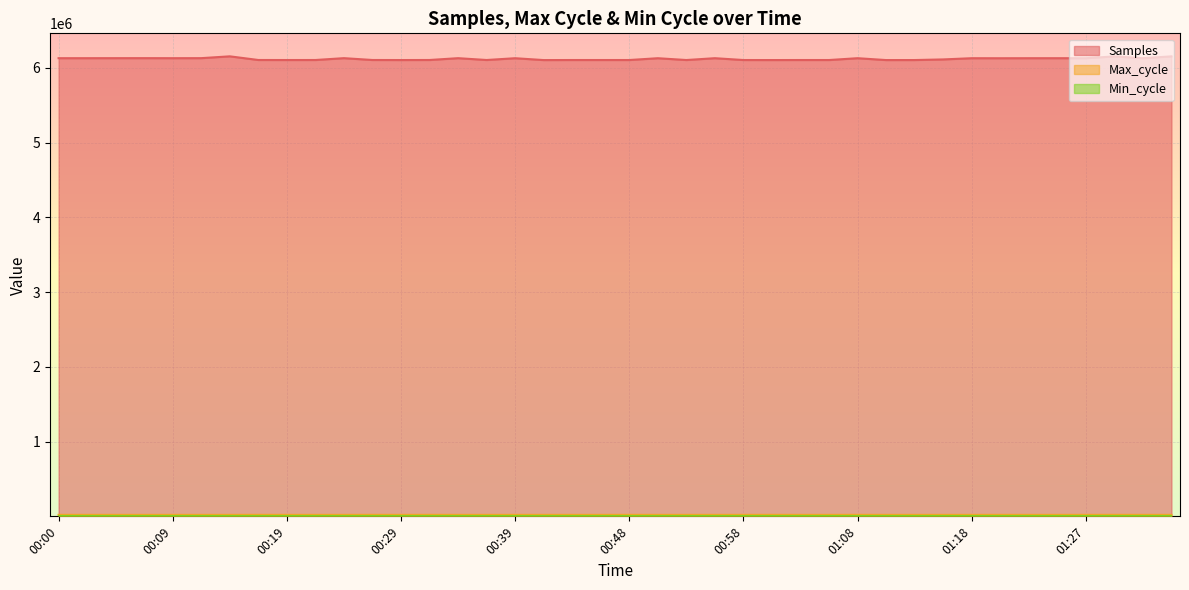

What is the maximum value shown in the chart?

6155245